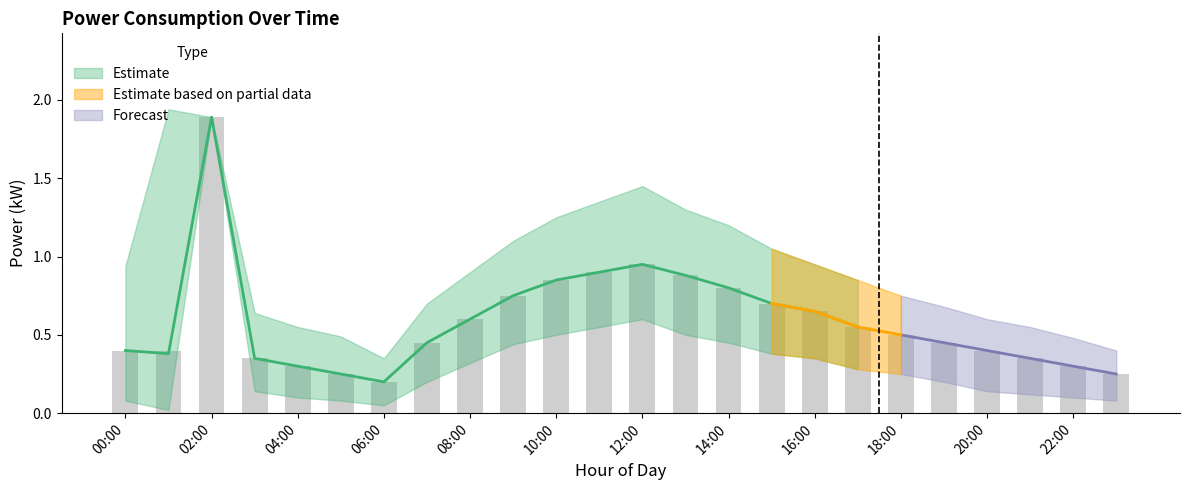

What value does the power_lower series have at 22:00?

0.1